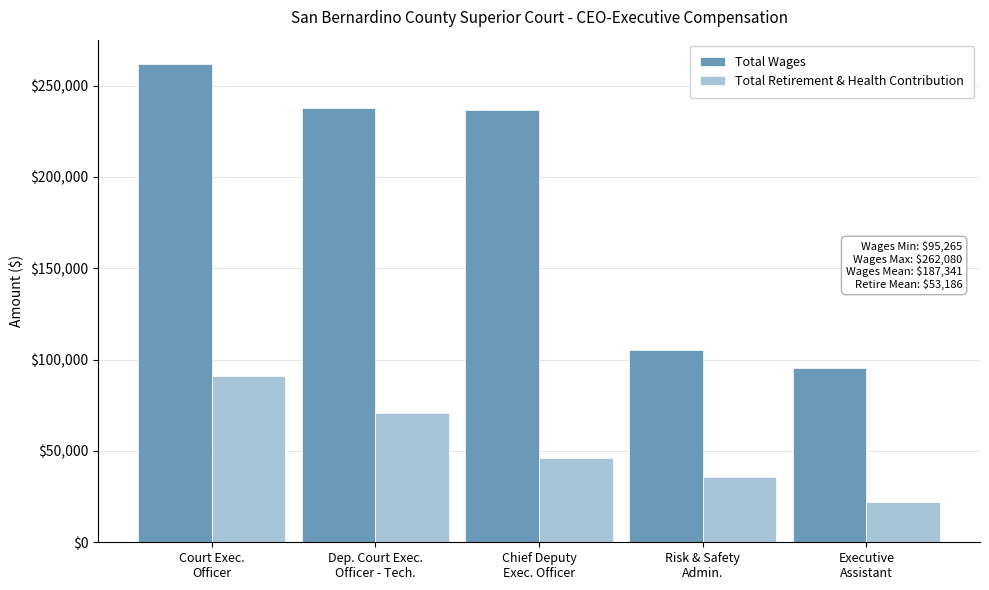

What is the sum of all Total Wages values?

936707